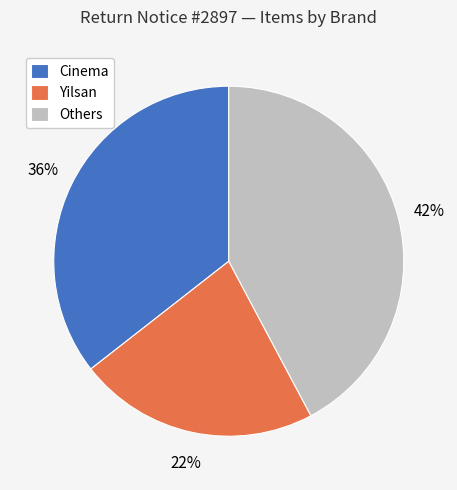

The Others slice represents 42% of the pie. True or false?

True